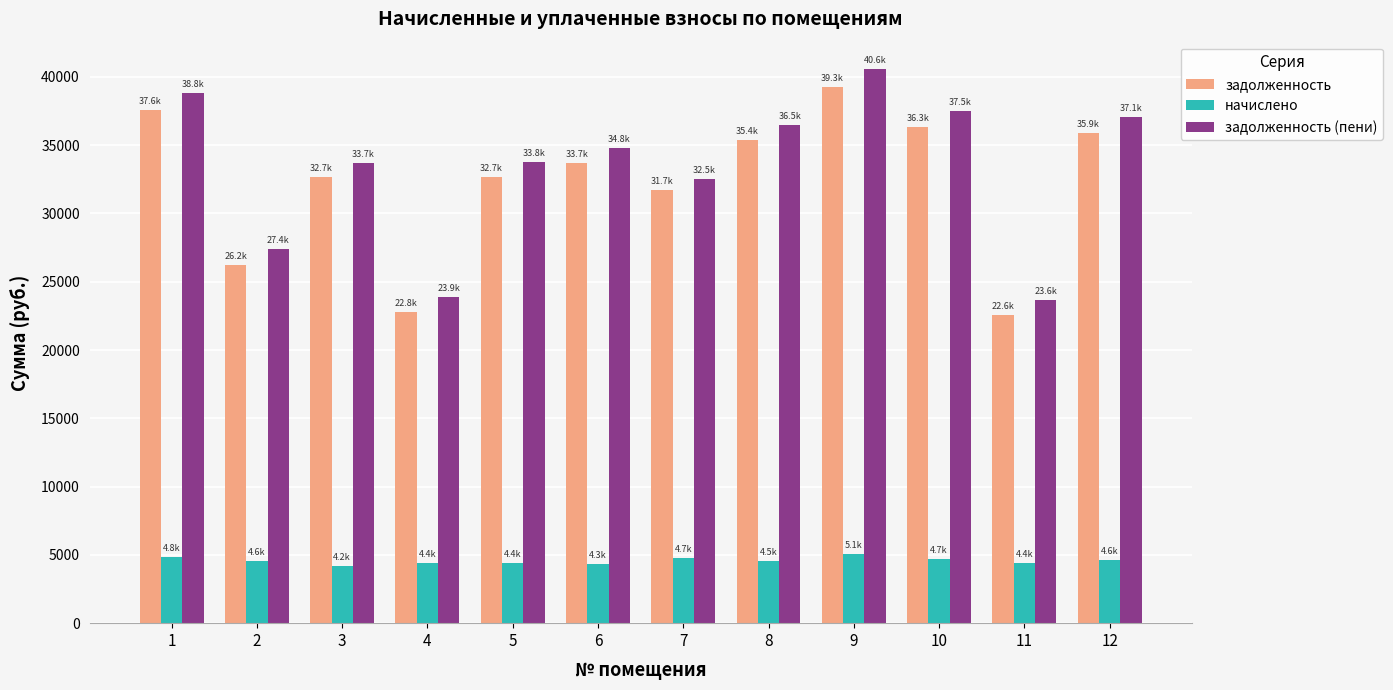

How many bars are there in each group?

3